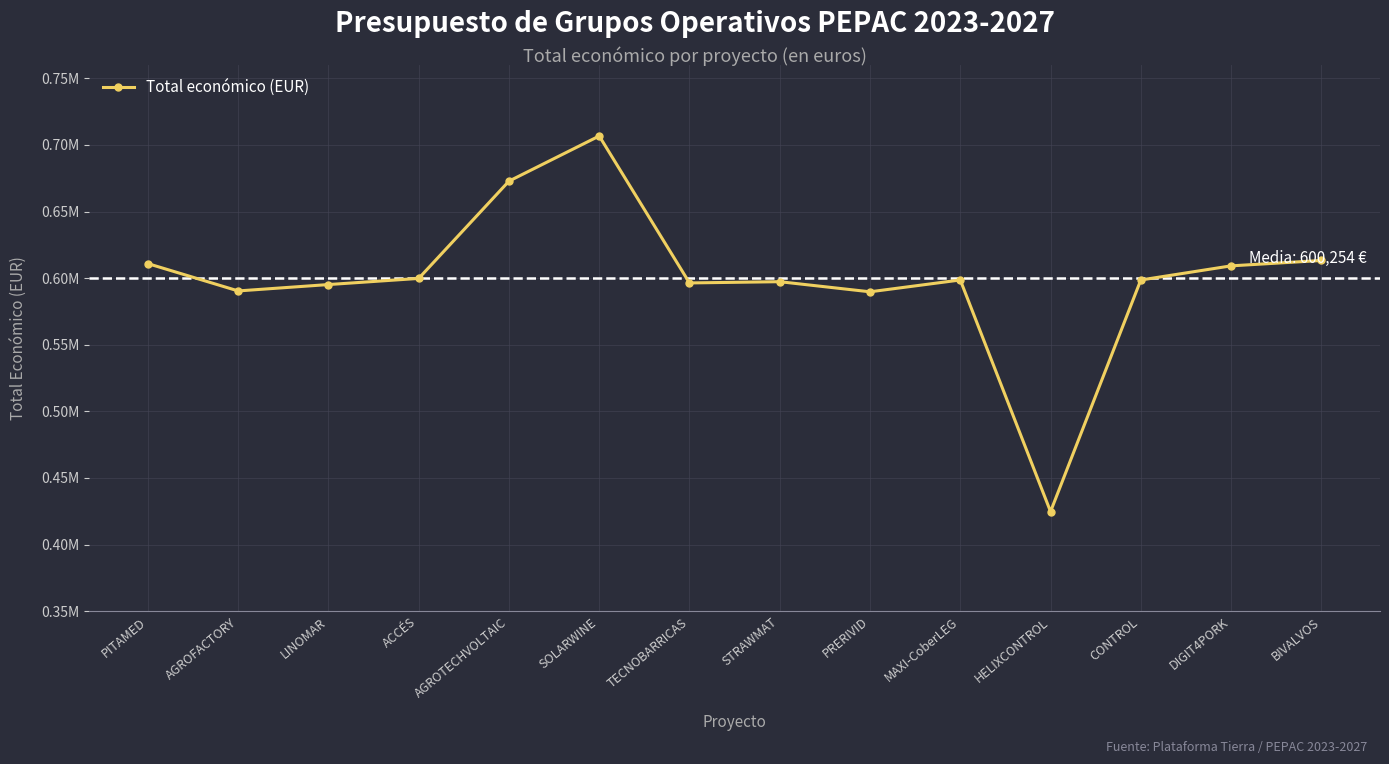

What is the ratio of the value at PRERIVID to the value at SOLARWINE?

0.8